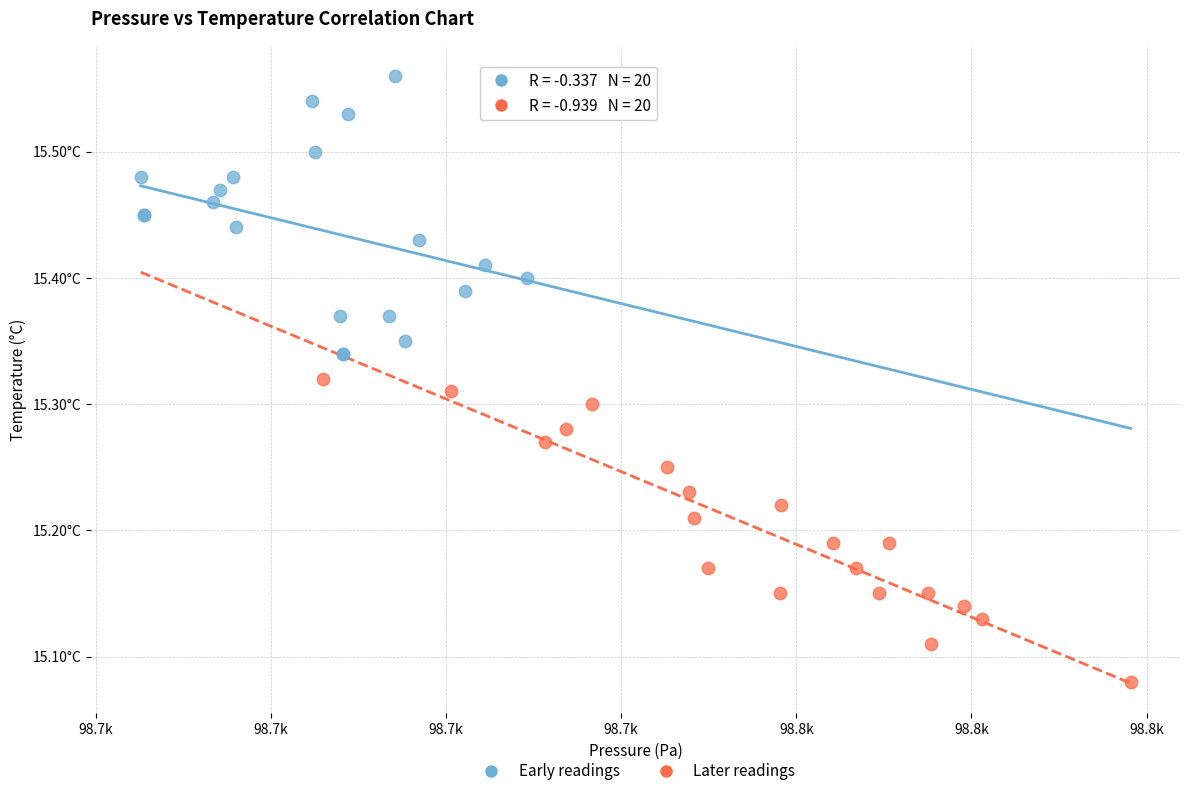

What are all the series names shown in the legend?

Early readings, Later readings